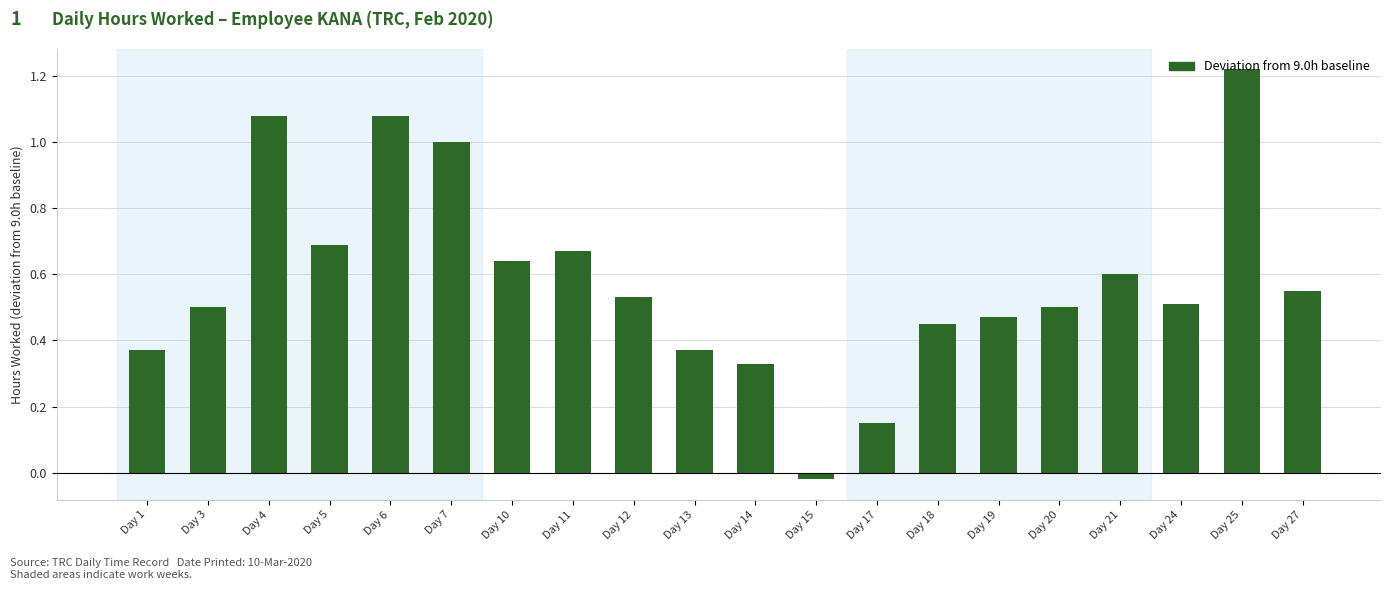

Between Day 11 and Day 13, which is larger?

Day 11